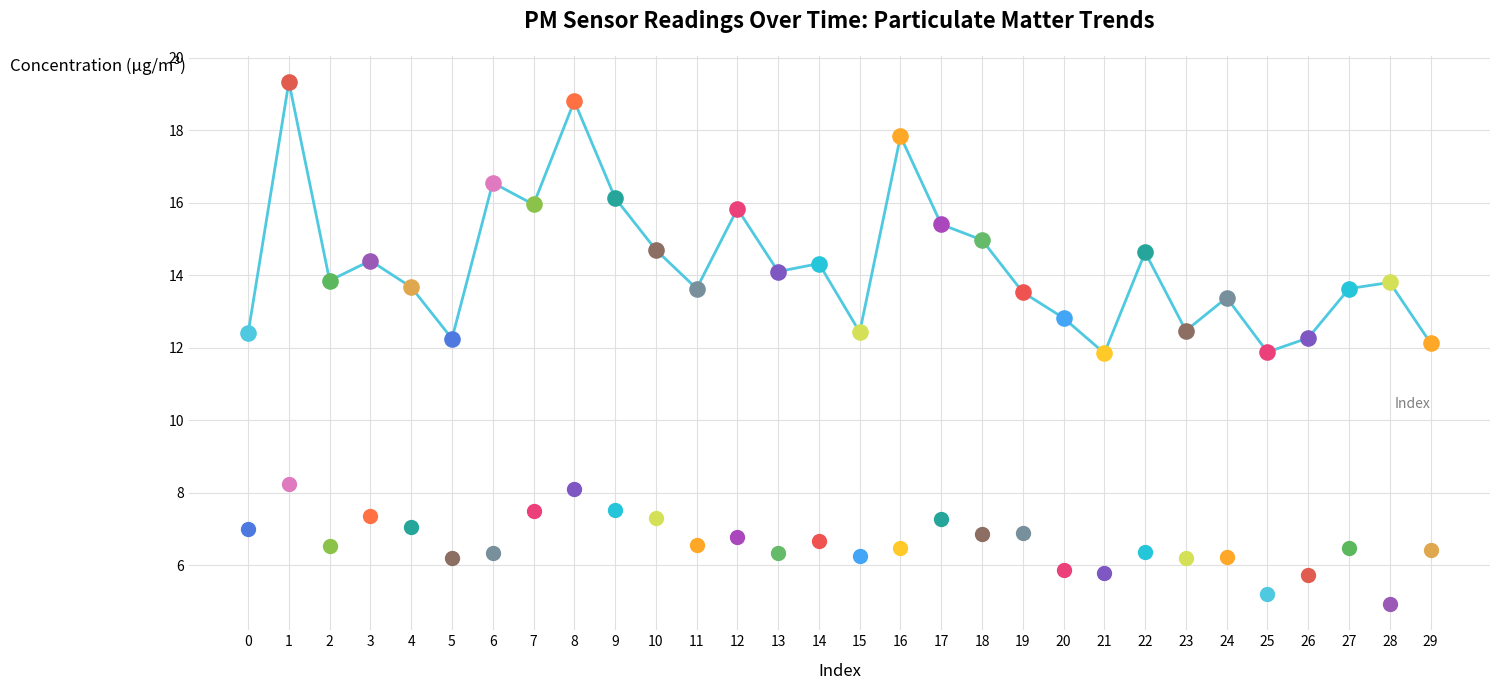

Between 15 and 23, which is larger?

23